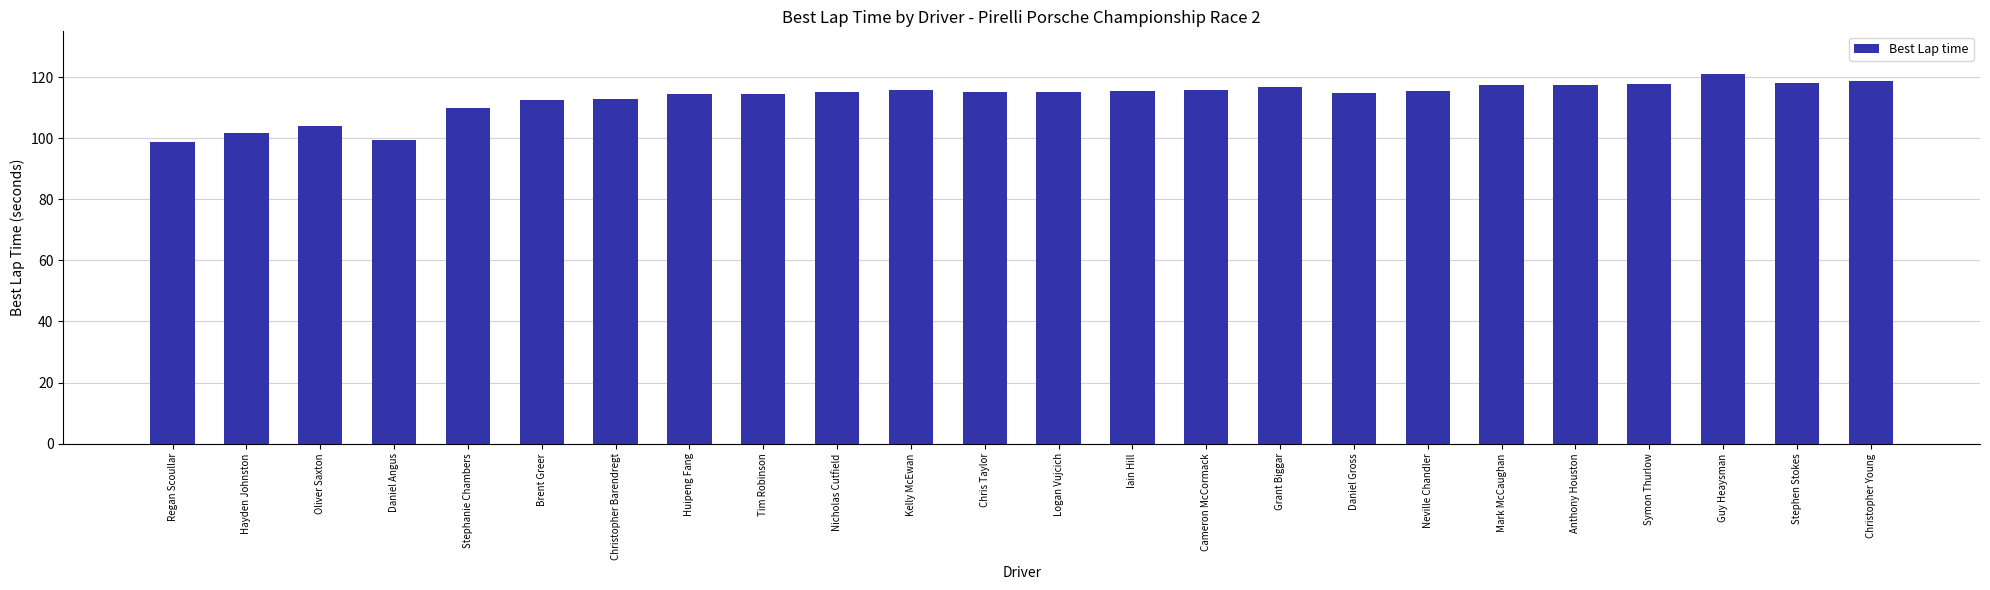

What is the approximate value at Neville Chandler?

115.4